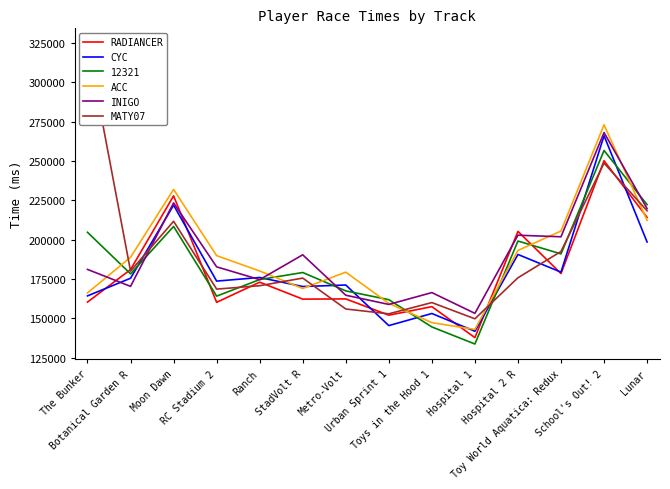

How many distinct data groups are displayed?

5